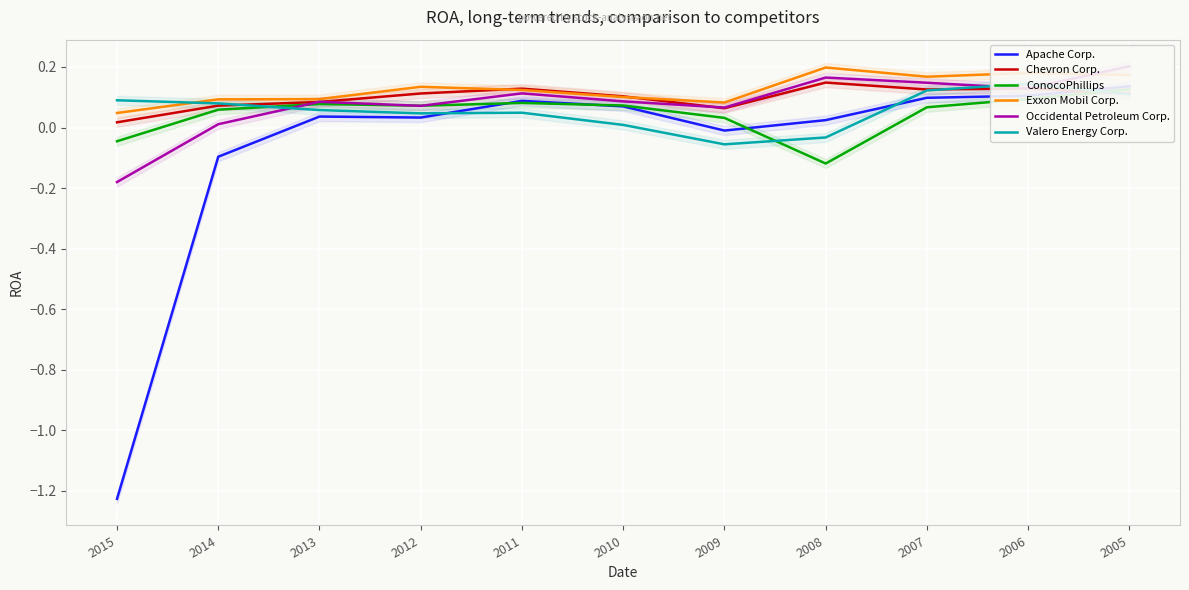

What is the value of the Exxon Mobil Corp. point at the 7th from the left?

0.1